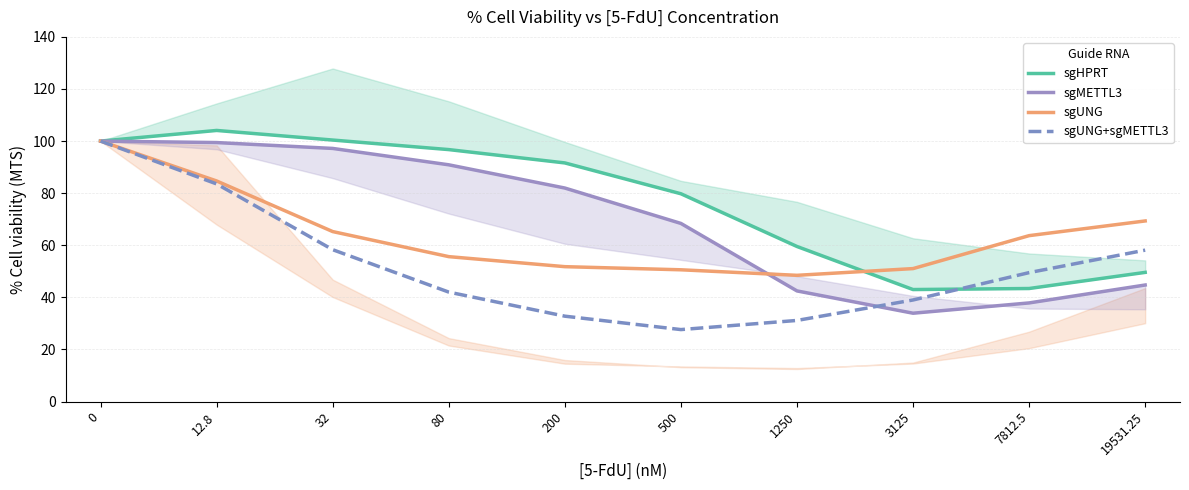

Read the sgMETTL3 value at 200.

82.0